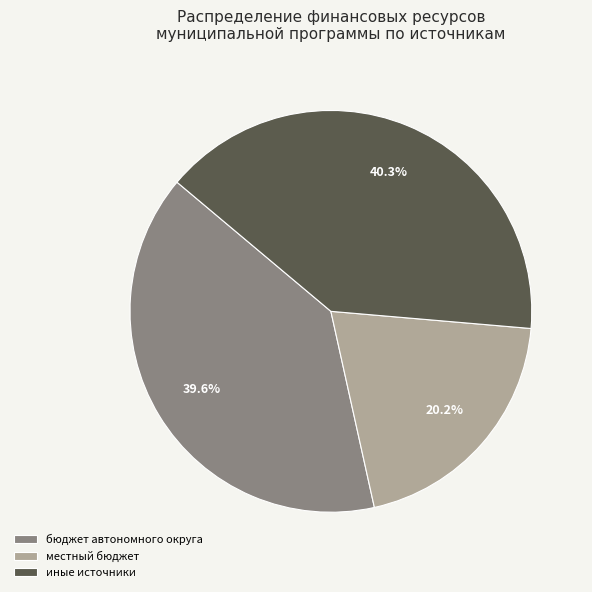

What is the largest slice in the pie chart?

иные источники